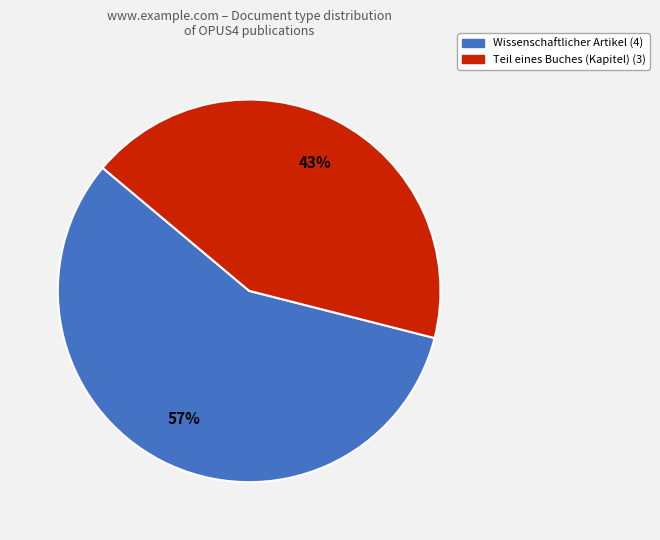

To the nearest percent, what is the difference between the largest and smallest slice percentages?

14%